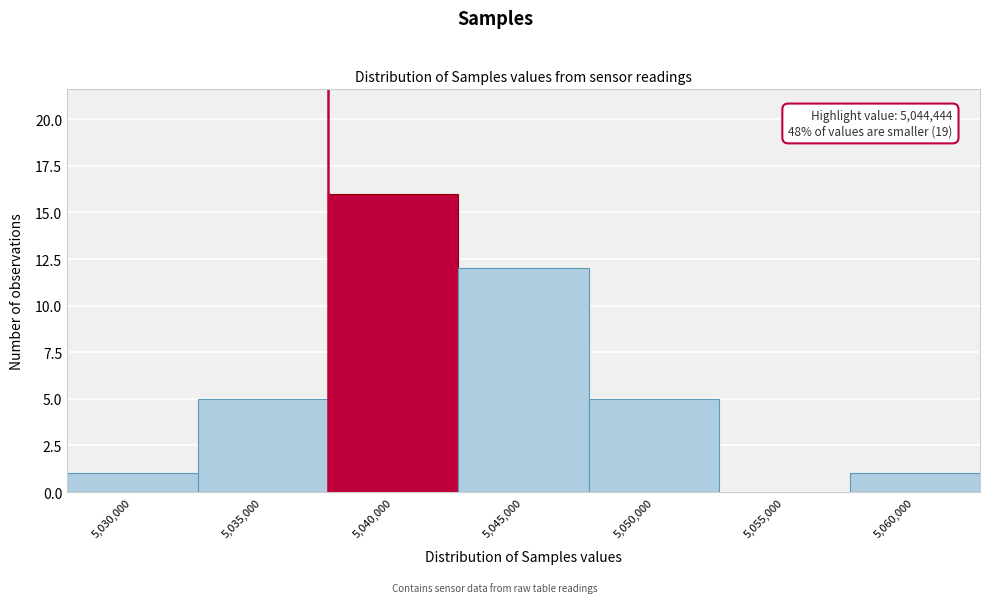

Reading left to right, extract all data points from this chart.

5,030,000=1	5,035,000=5	5,040,000=16	5,045,000=12	5,050,000=5	5,055,000=0	5,060,000=1